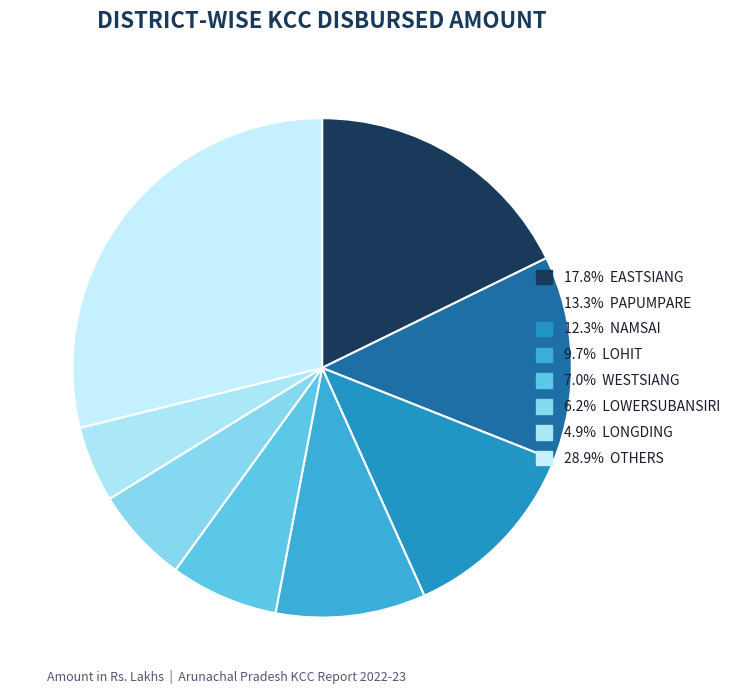

How many segments does this pie chart have?

8